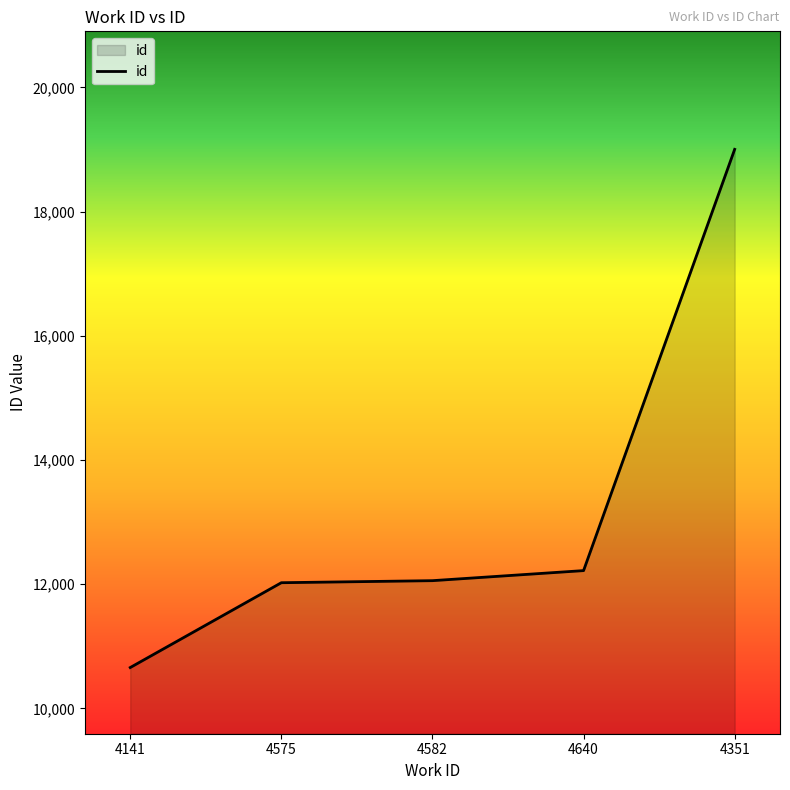

What is the change in value from 4141 to 4575?

+1366